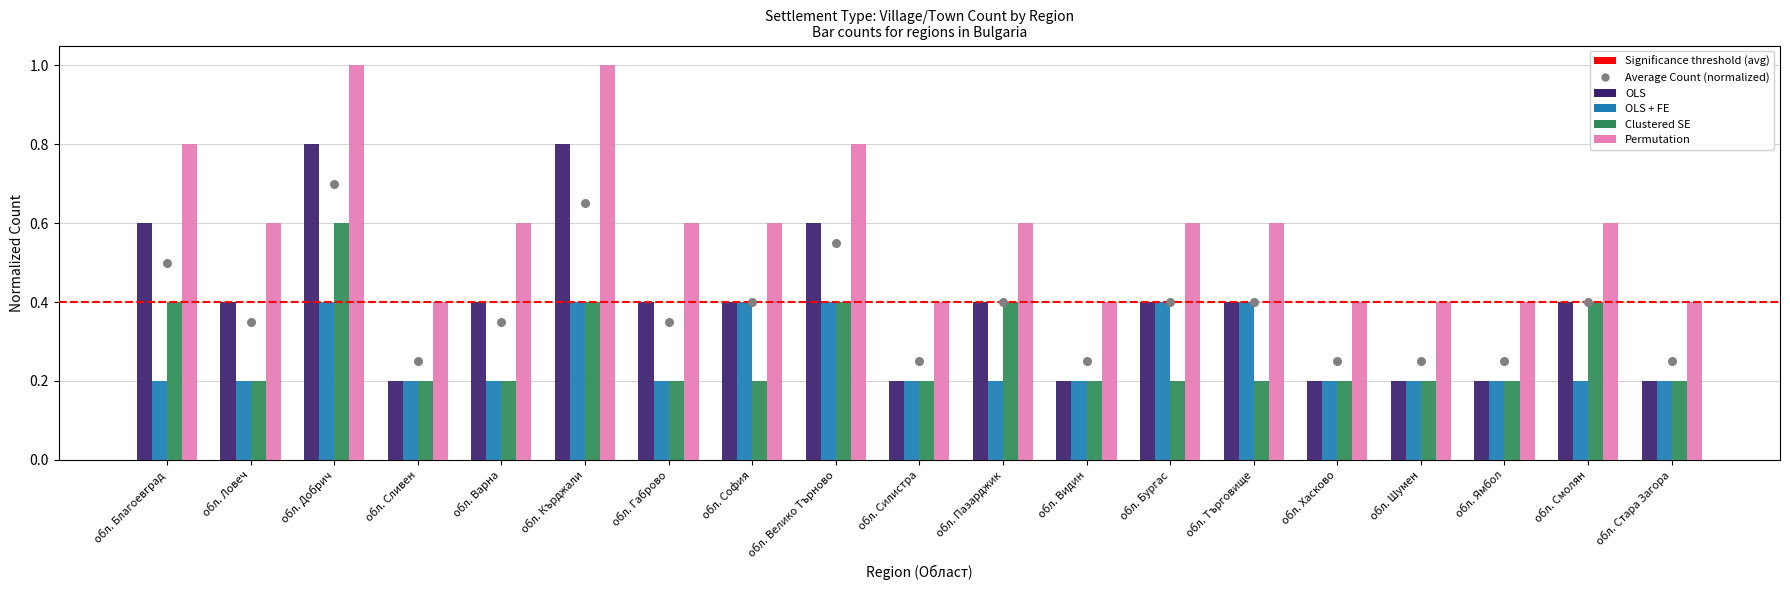

Which series reaches the maximum Y coordinate?

Permutation